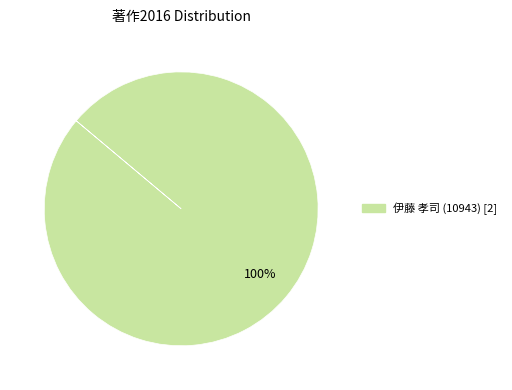

How many segments does this pie chart have?

1